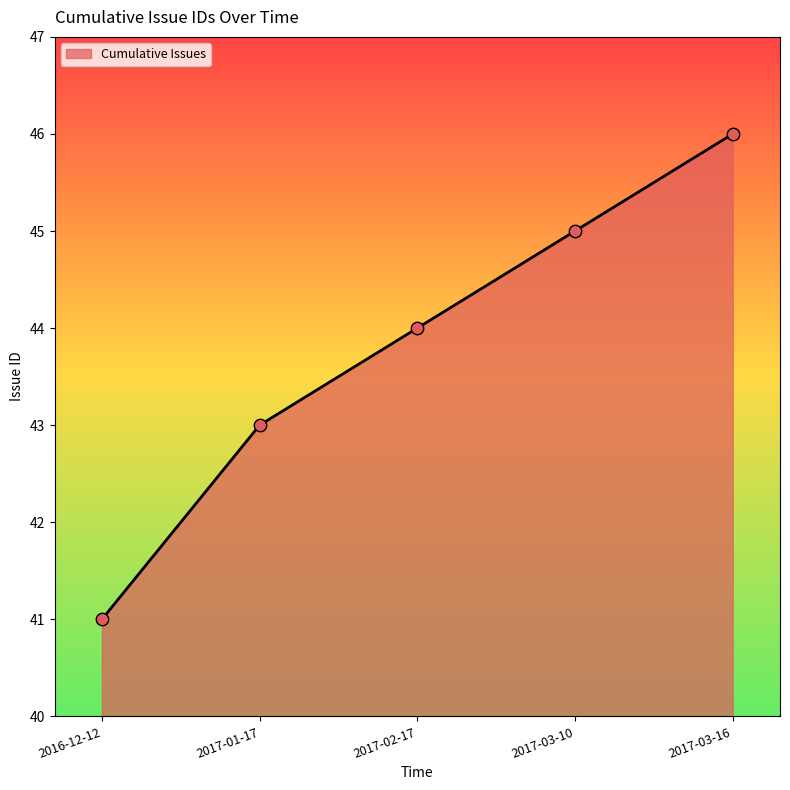

Approximately how many times larger is the value at 2017-02-17 compared to 2017-01-17?

1.0